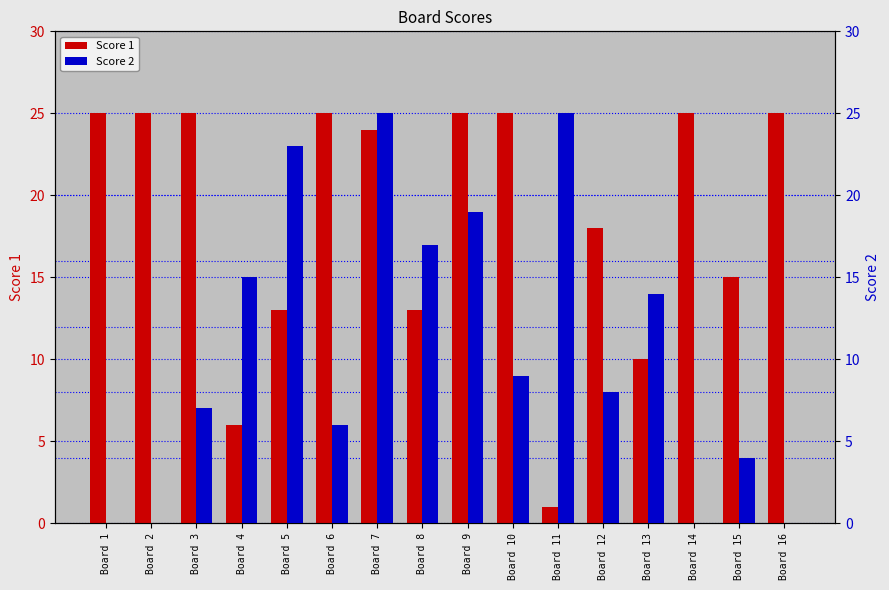

Where is Score 2 nearest to the value 12?

Board 13